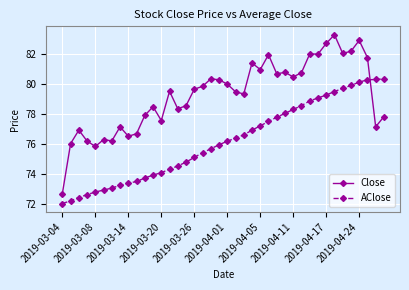

List the series in order of their overall mean, highest first.

Close, AClose